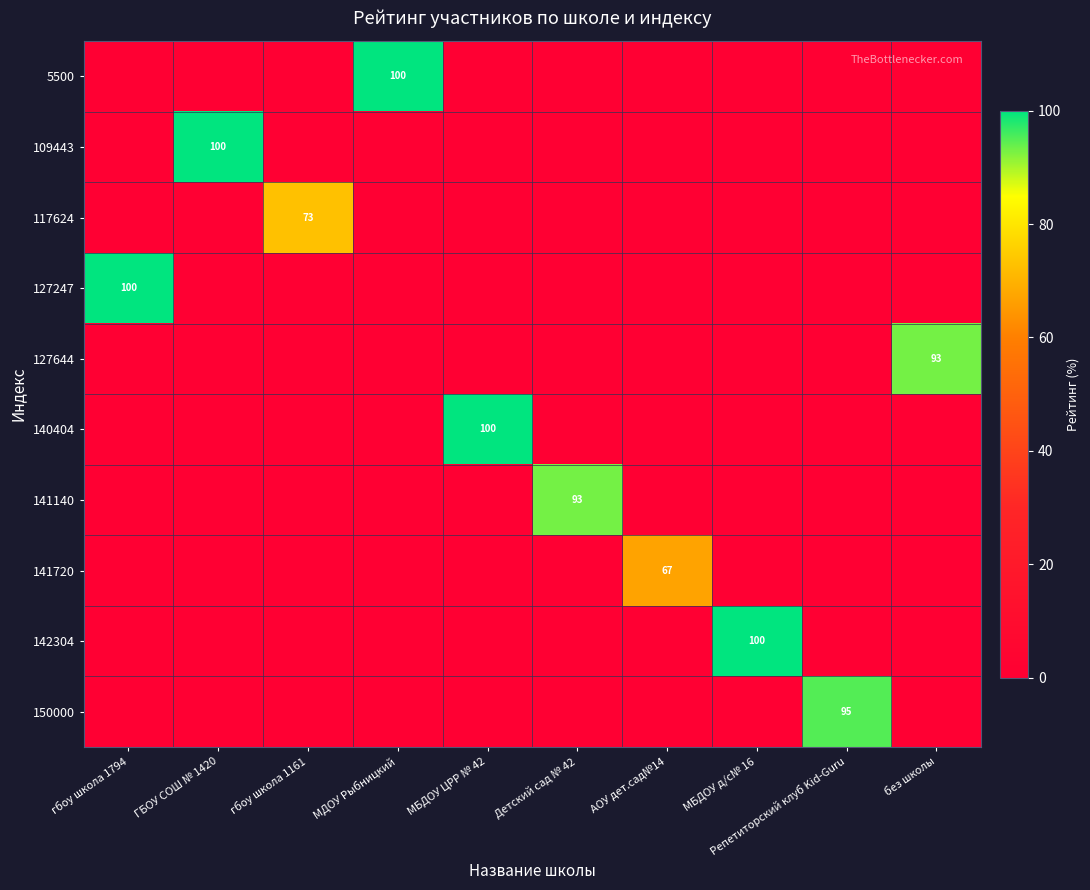

Rank the series at МБДОУ ЦРР № 42 from lowest to highest value.

5500, 109443, 117624, 127247, 127644, 141140, 141720, 142304, 150000, 140404